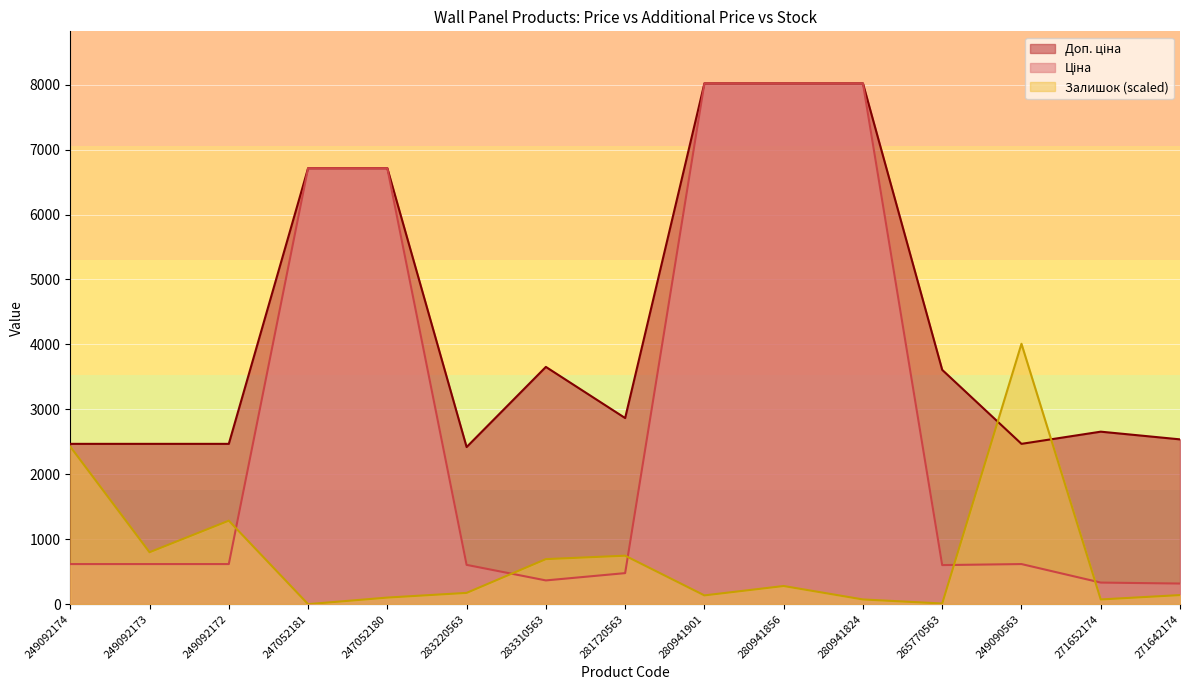

How many intersections are there between Доп. ціна and Залишок?

2